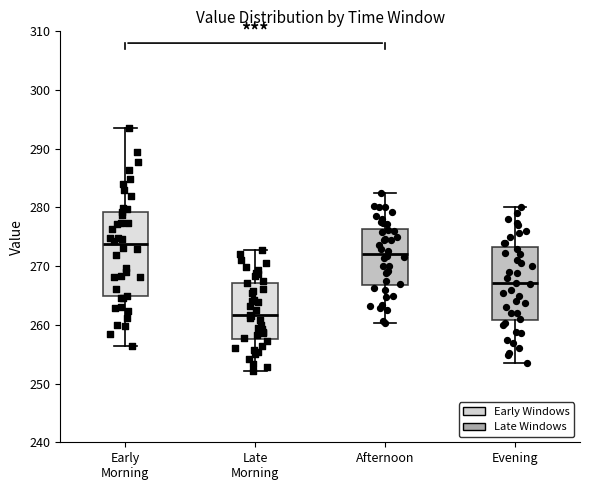

Reading left to right, transcribe this box plot: for each box, give where its median line is, the range the box spans, and where its two whiskers end, as read against the y-axis. The values are not printed on the chart, so give them approximately, as read against the axis.

Early Morning: median 274, box 265 to 279, whiskers 256 to 293
Late Morning: median 262, box 258 to 267, whiskers 252 to 273
Afternoon: median 272, box 267 to 276, whiskers 260 to 283
Evening: median 267, box 261 to 273, whiskers 254 to 280